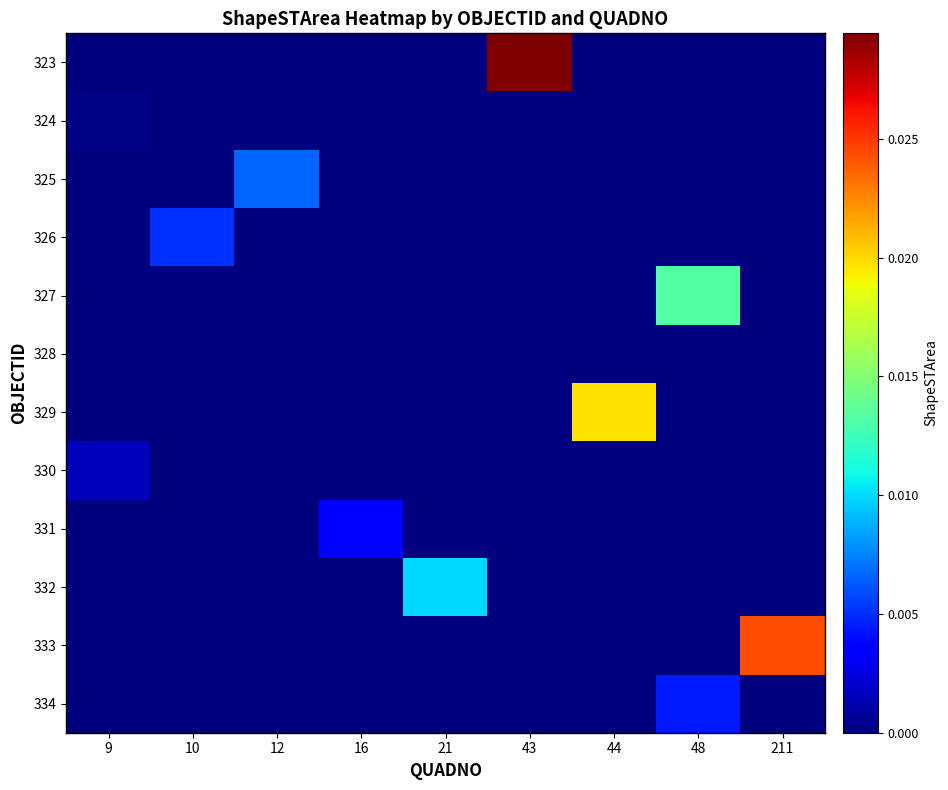

At which category is the sum across all series the highest?

43